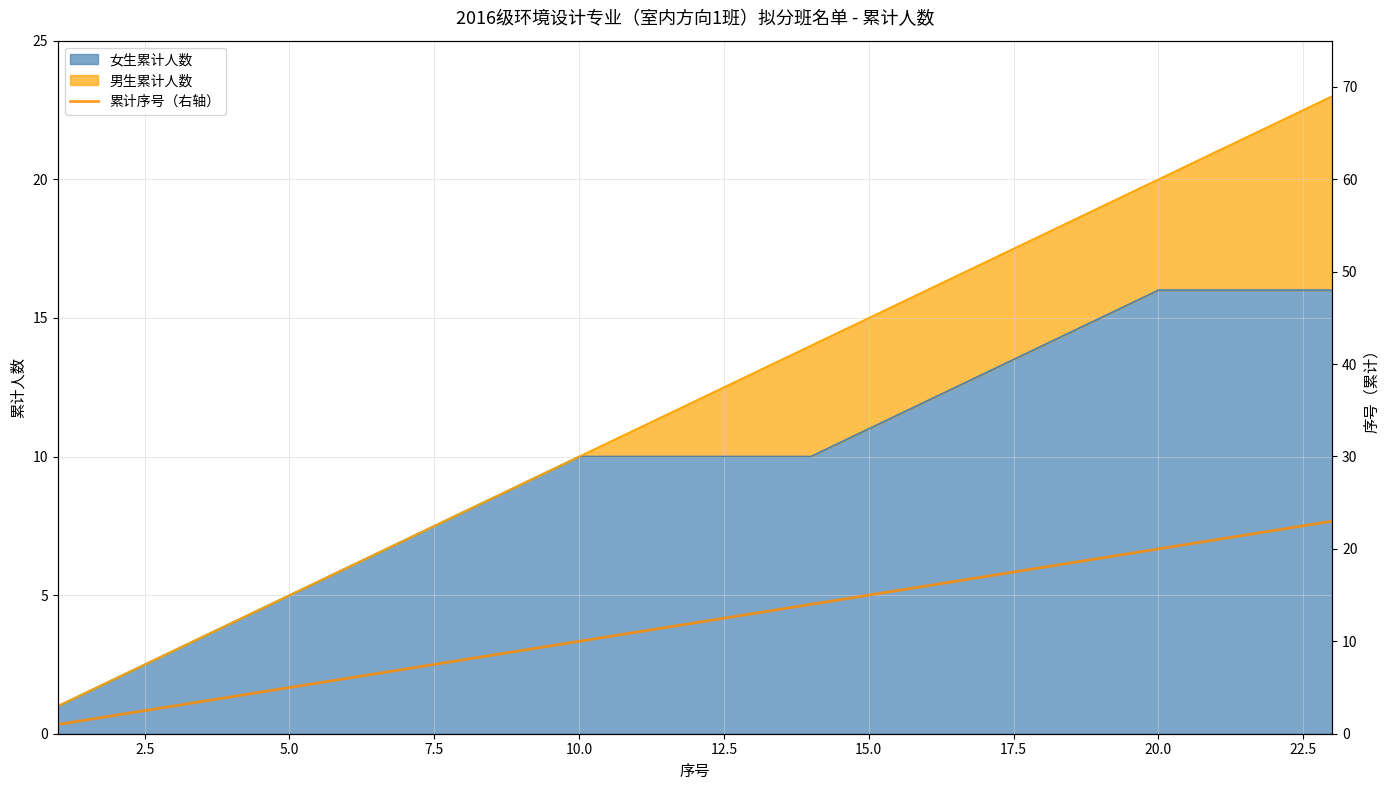

The value of 女生累计人数 at 5.0 is 5. True or false?

True